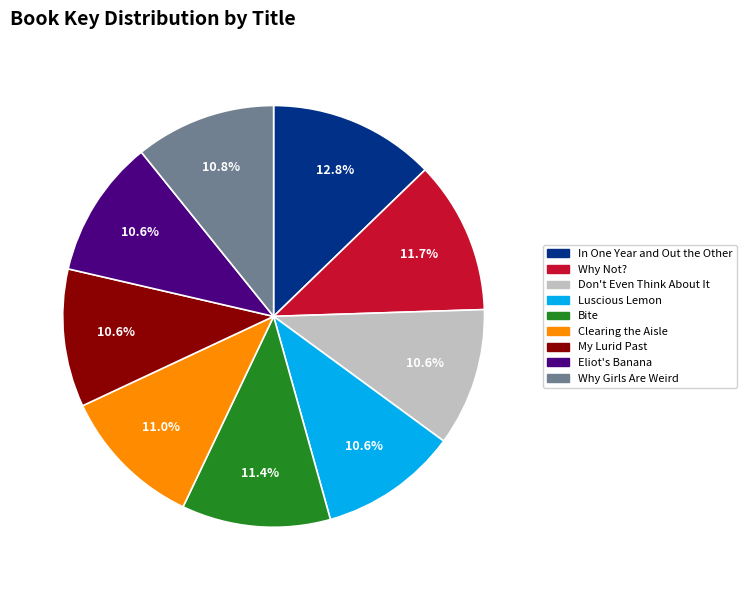

To the nearest percent, what percentage of the pie is Luscious Lemon?

11%